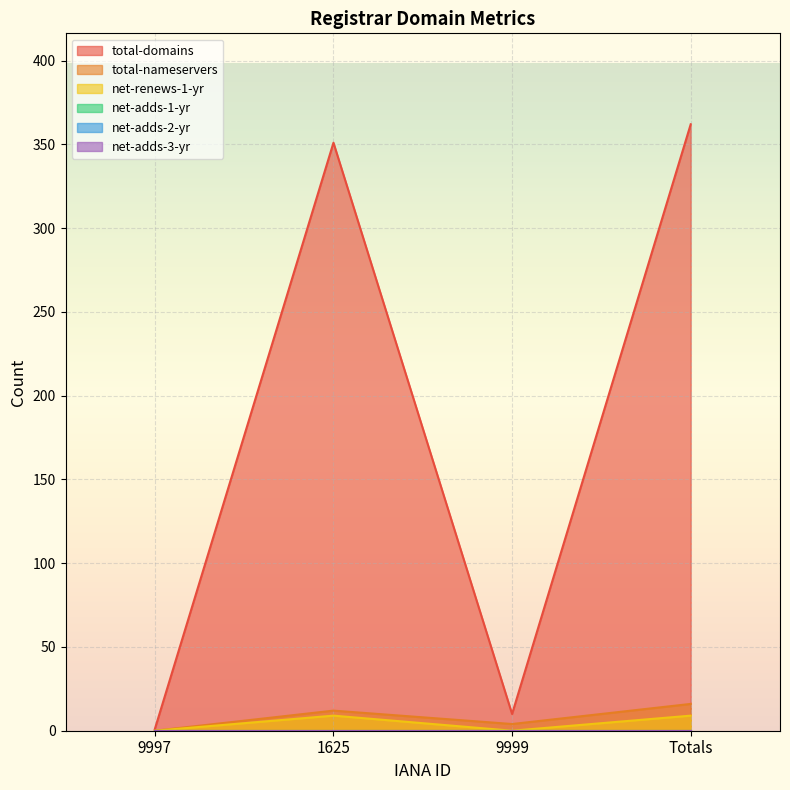

What is the sum of all net-renews-1-yr values?

18